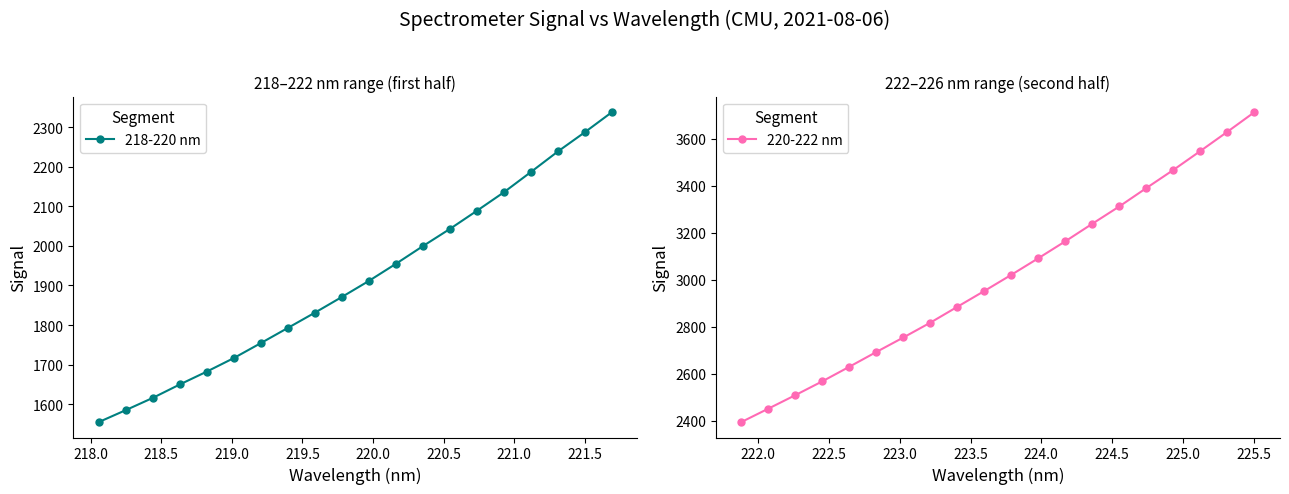

True or false: 218-220 nm has more than 1 points higher than both neighbors.

False